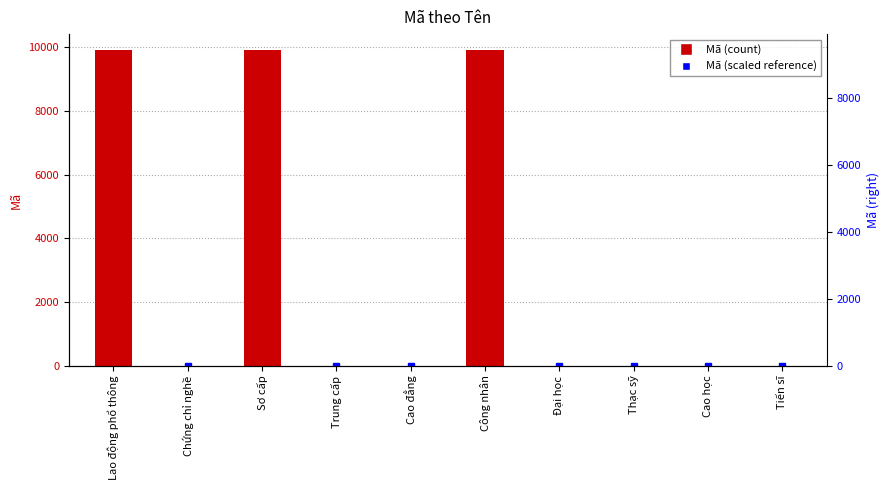

The chart shows a value of 8 at Thạc sỹ. True or false?

True